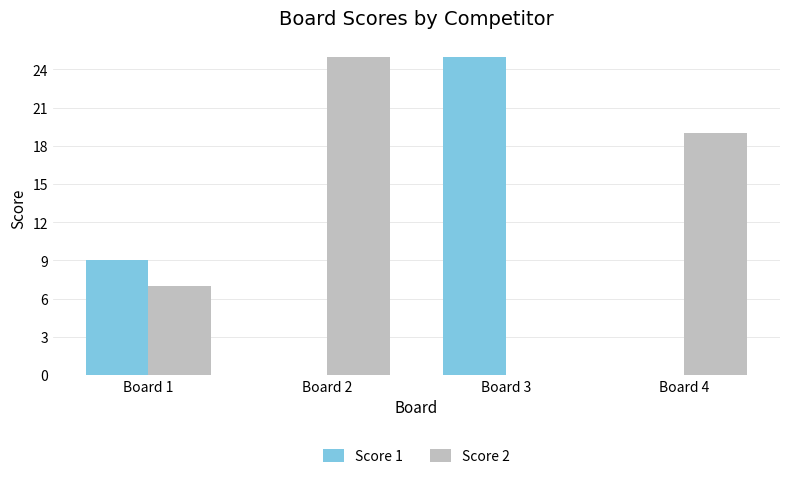

What is the difference between the Score 1 values at Board 2 and Board 1?

9